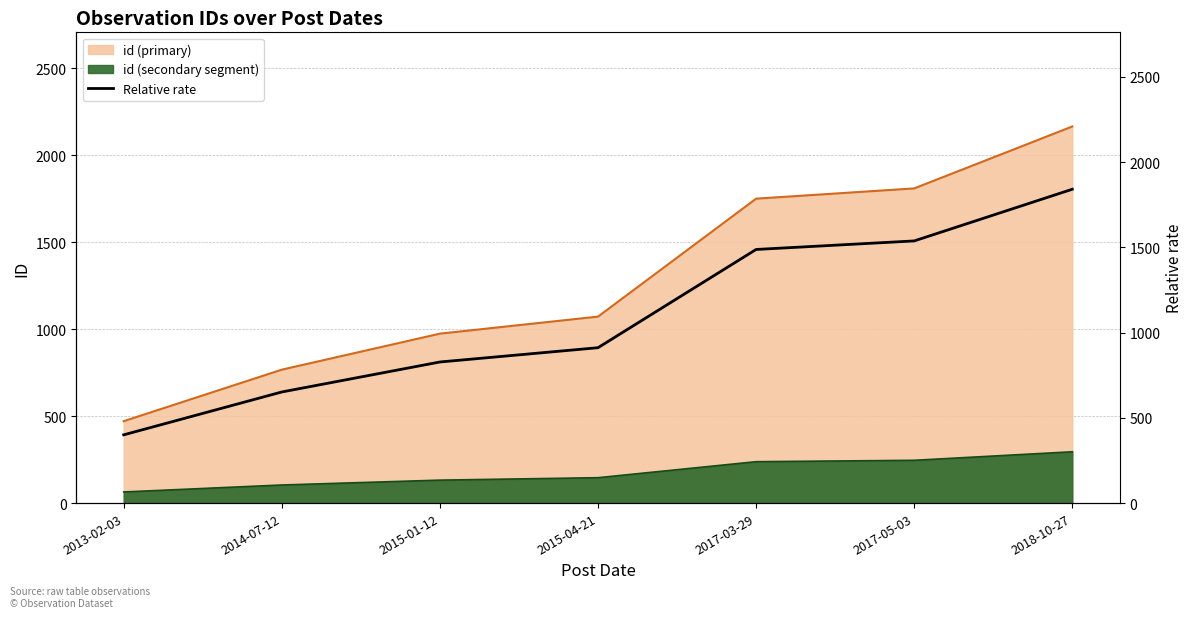

Where does the data first go above 911?

2015-04-21